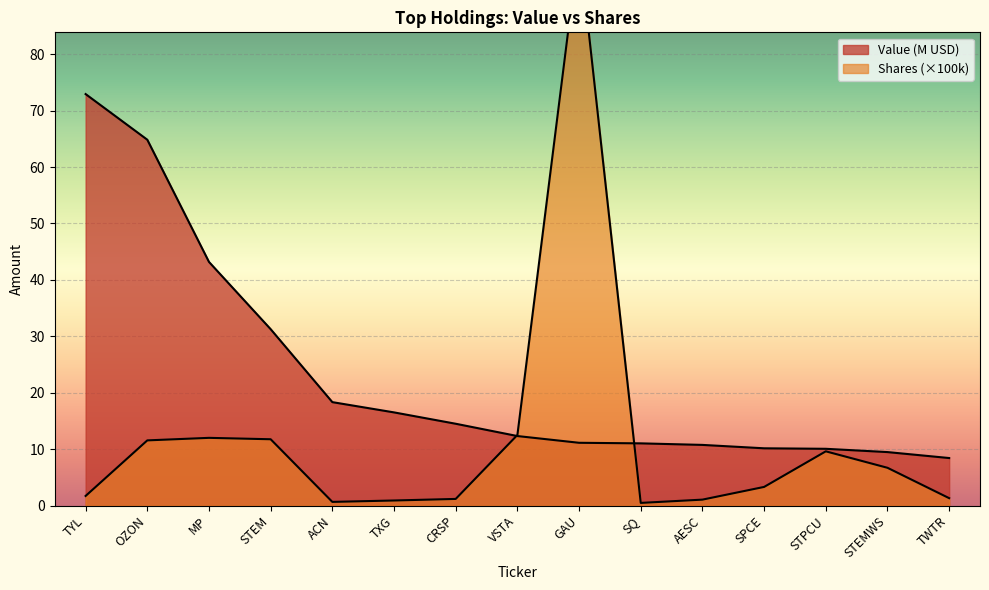

True or false: Value (M) has a value of 18.2 at SPCE.

False